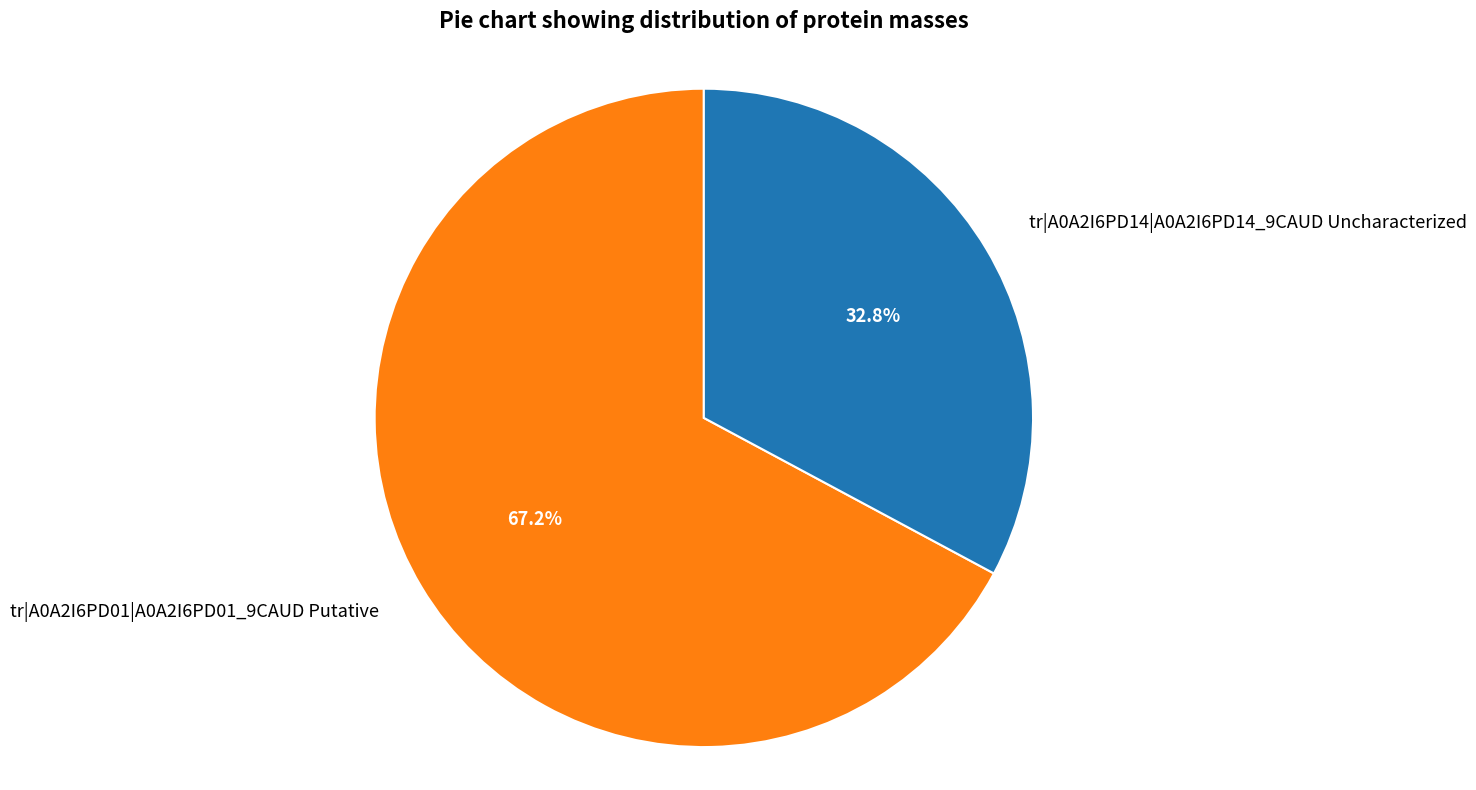

Do tr|A0A2I6PD14|A0A2I6PD14_9CAUD Uncharacterized and tr|A0A2I6PD01|A0A2I6PD01_9CAUD Putative together represent more than half of the pie?

Yes